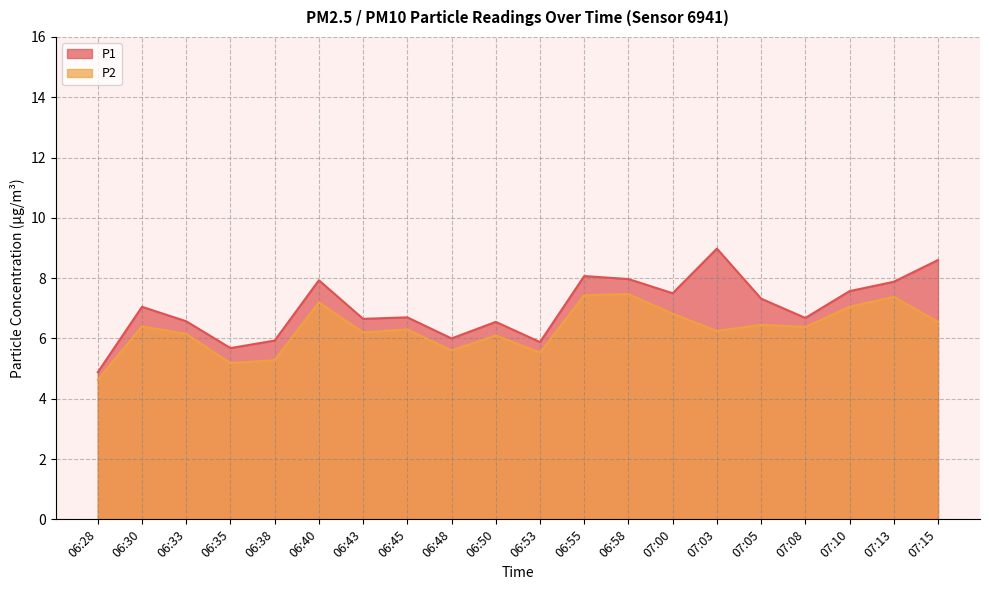

How many distinct data groups are displayed?

2